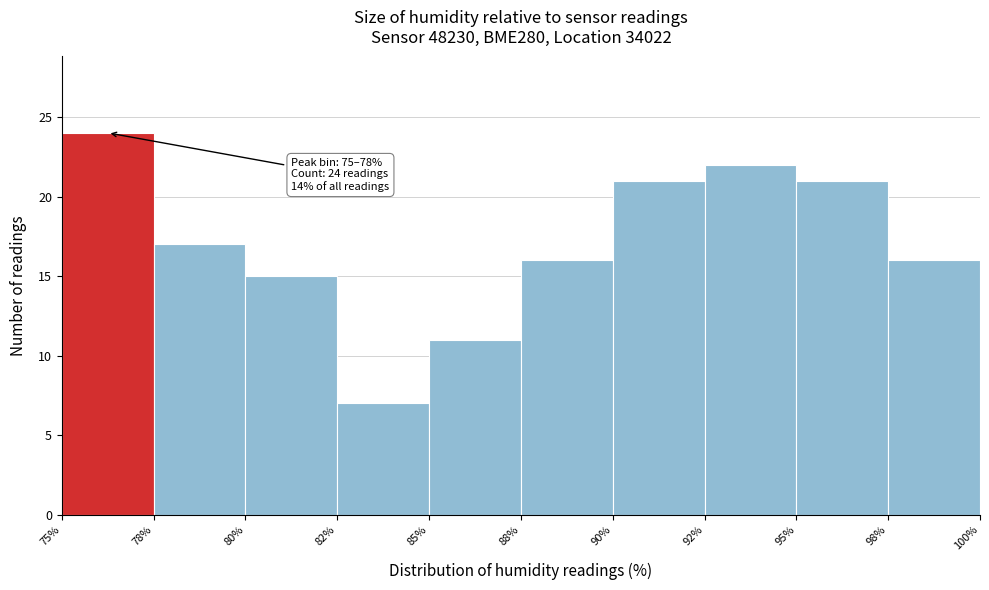

Reading left to right, transcribe all the data shown in this chart.

75%=24	78%=17	80%=15	82%=7	85%=11	88%=16	90%=21	92%=22	95%=21	98%=16